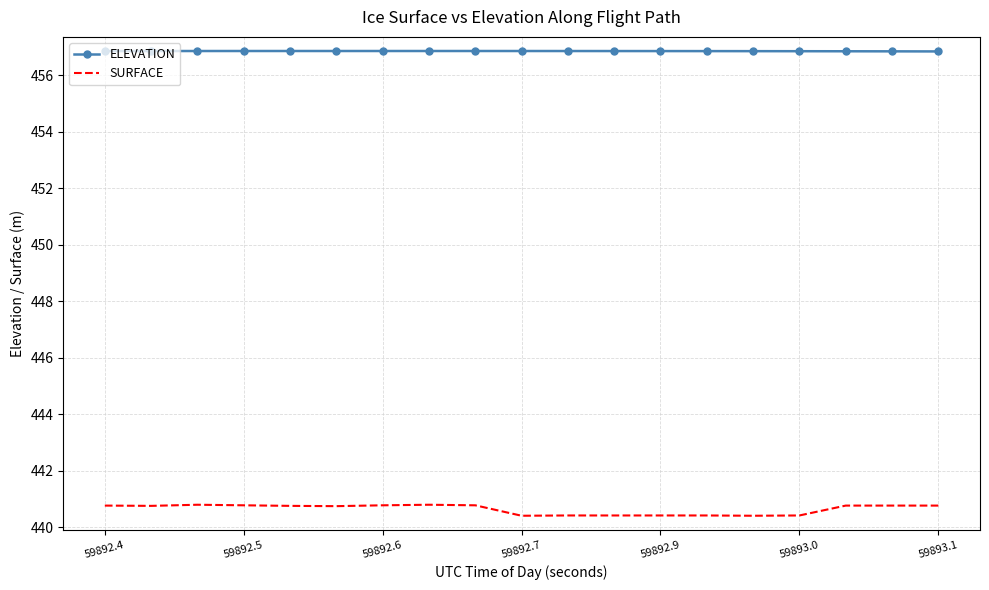

What is the smallest value displayed?

440.4